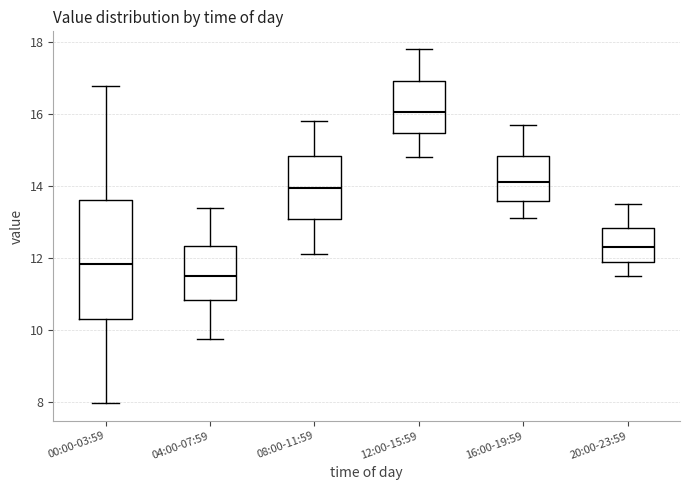

Where does the median line of the box for 00:00-03:59 sit on the y-axis? The values are not printed on the chart, so give them approximately, as read against the axis.

11.8